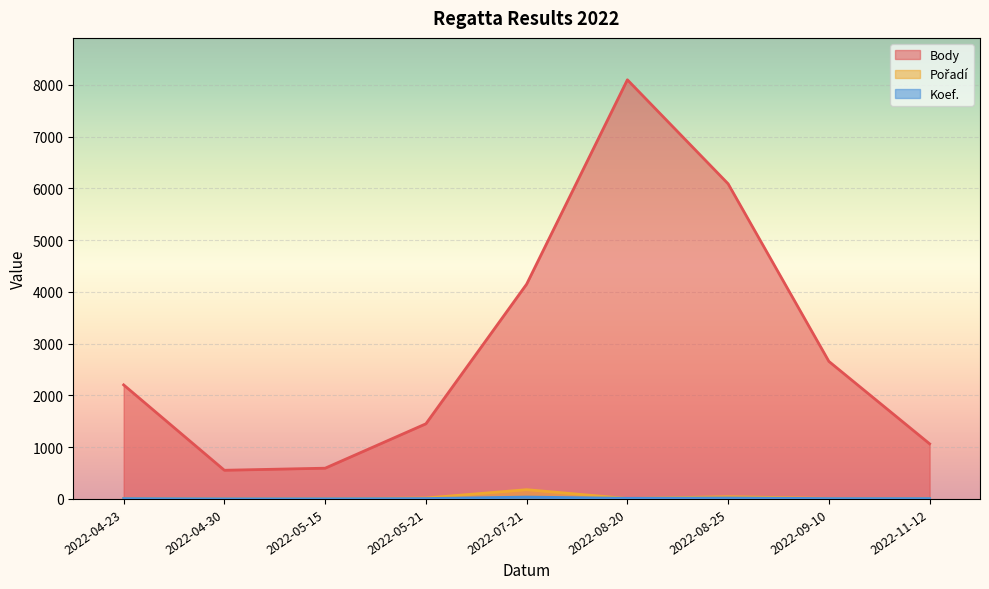

What is the total value across all series at 2022-08-25?

6152